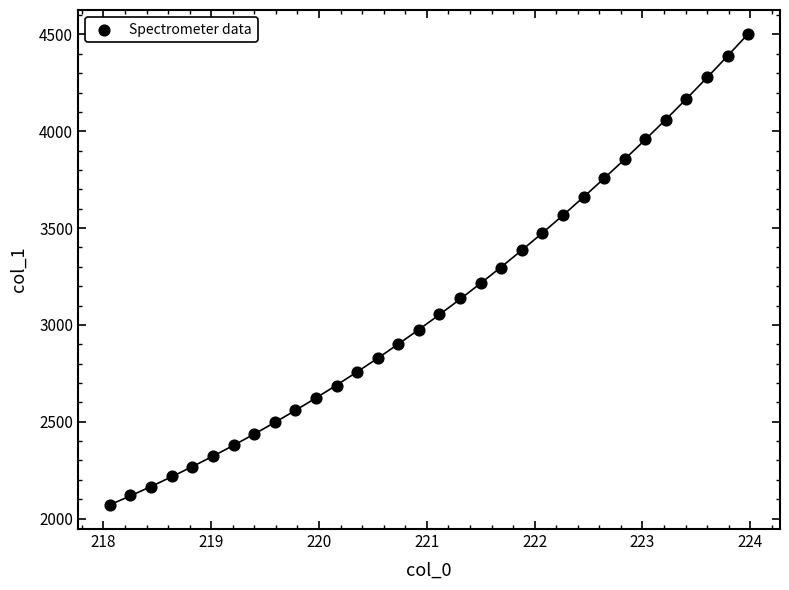

What is the range of X values (max minus min)?

5.9